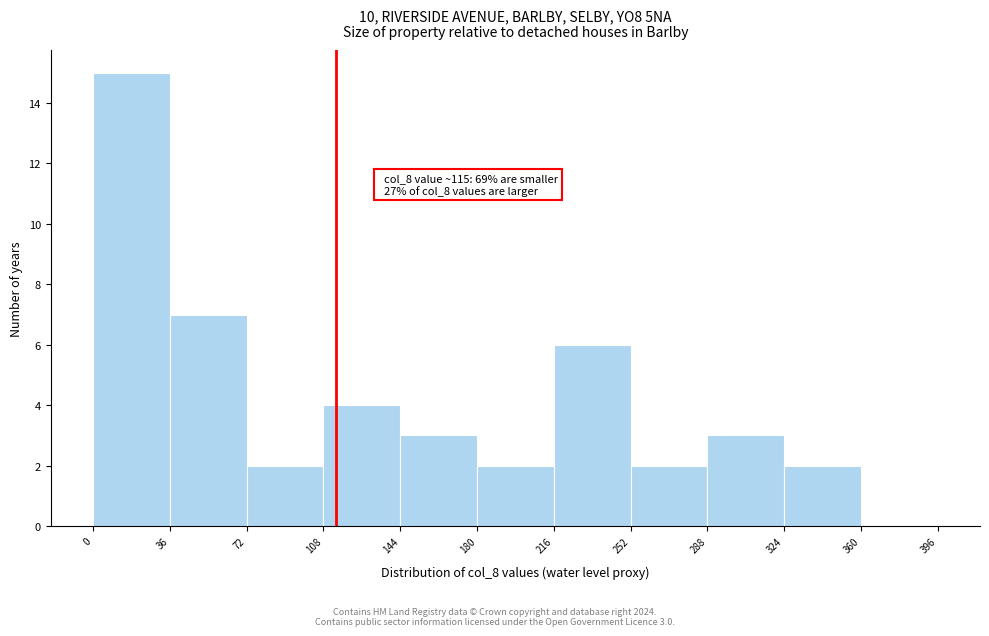

Which range on the x-axis has the tallest bar?

0 to 36